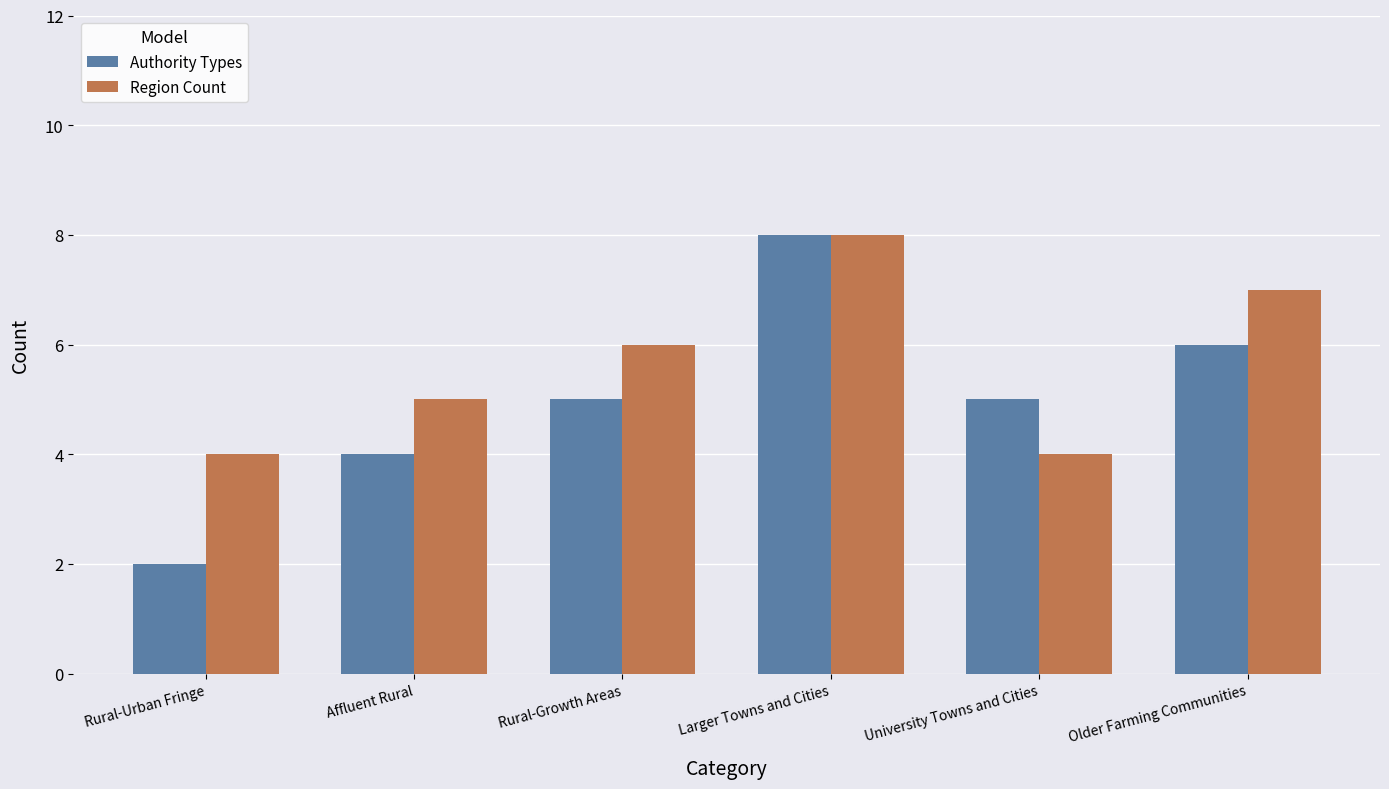

What value does the Region Count series have at Larger Towns and Cities?

8